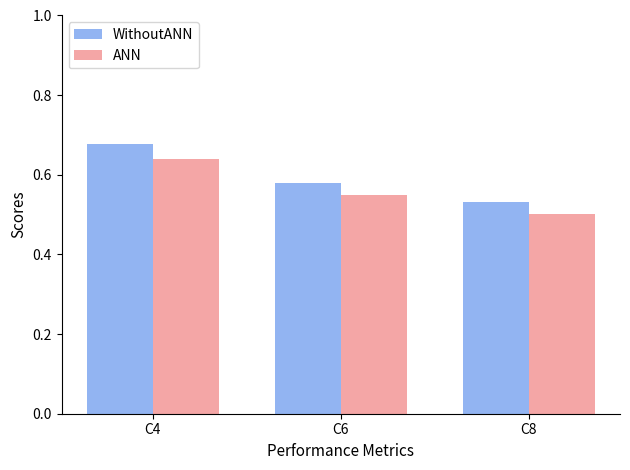

True or false: ANN has a value of 0.5 at C6.

True